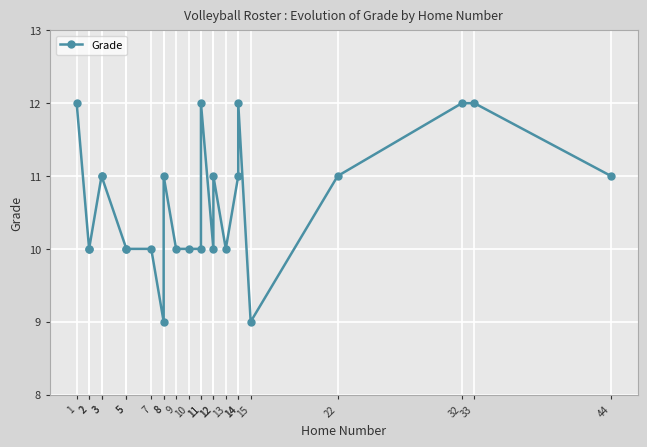

At which label does the data first exceed 11?

1